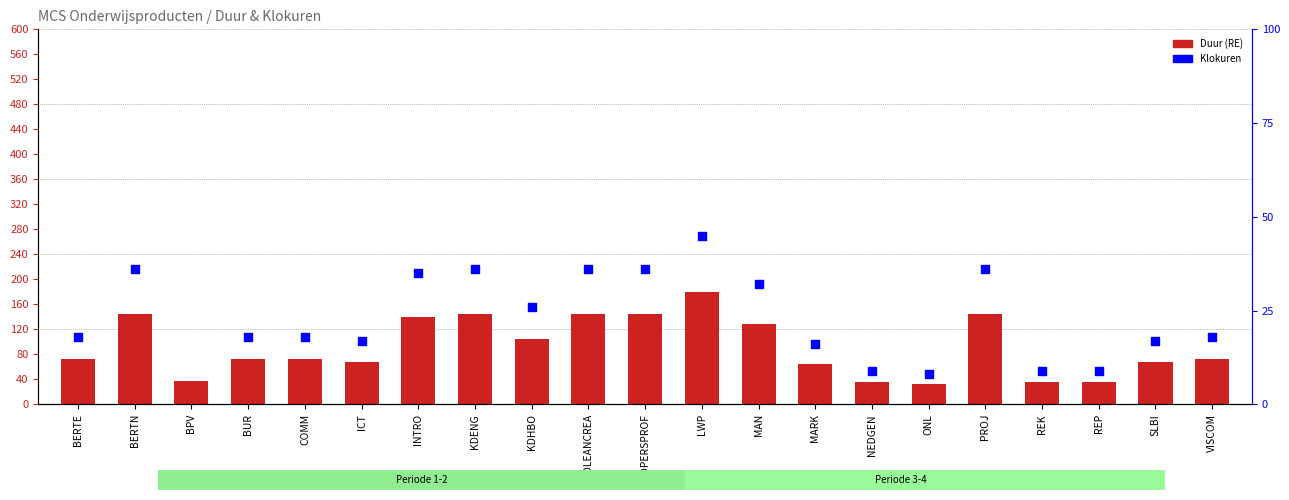

Which series reaches the minimum Y coordinate?

Klokuren